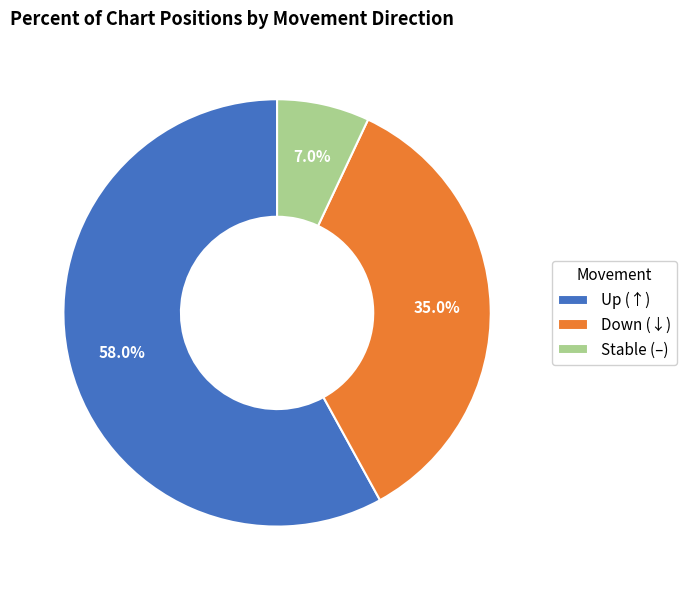

Is there a majority slice in this chart?

Yes